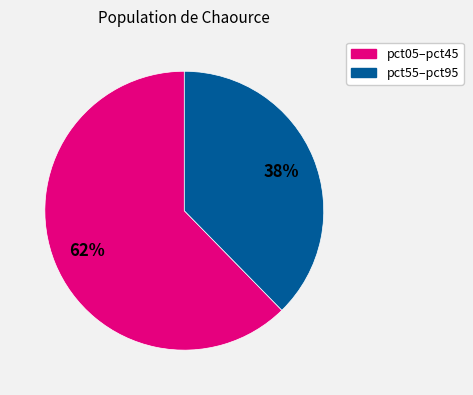

To the nearest percent, what is the average slice percentage?

50%